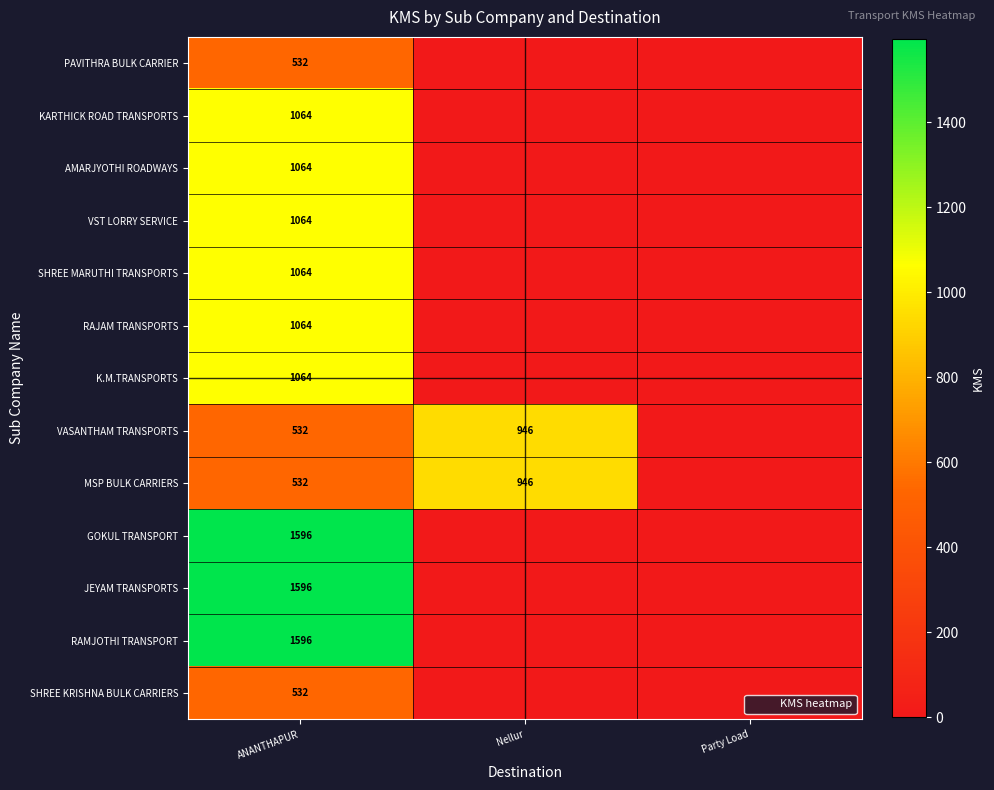

Where is PAVITHRA BULK CARRIER nearest to the value 266?

ANANTHAPUR